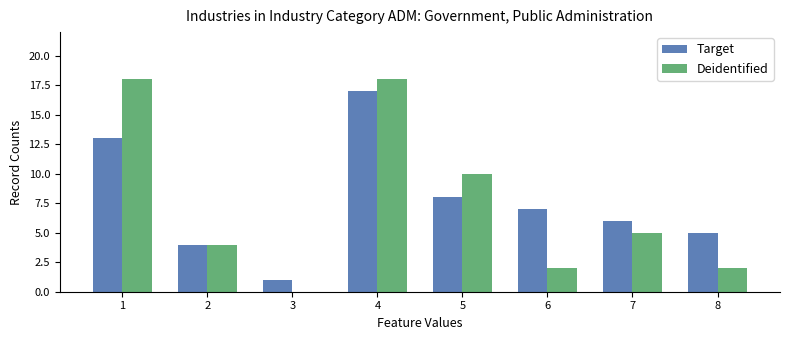

Which category has the highest value in the Target series?

4